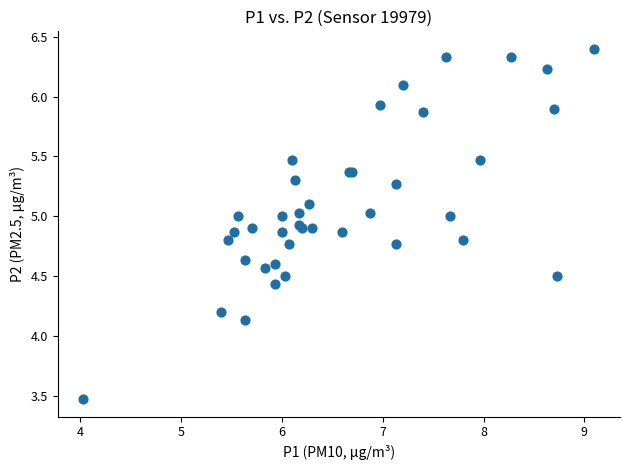

What Y value in the scatter plot is closest to 4?

4.1